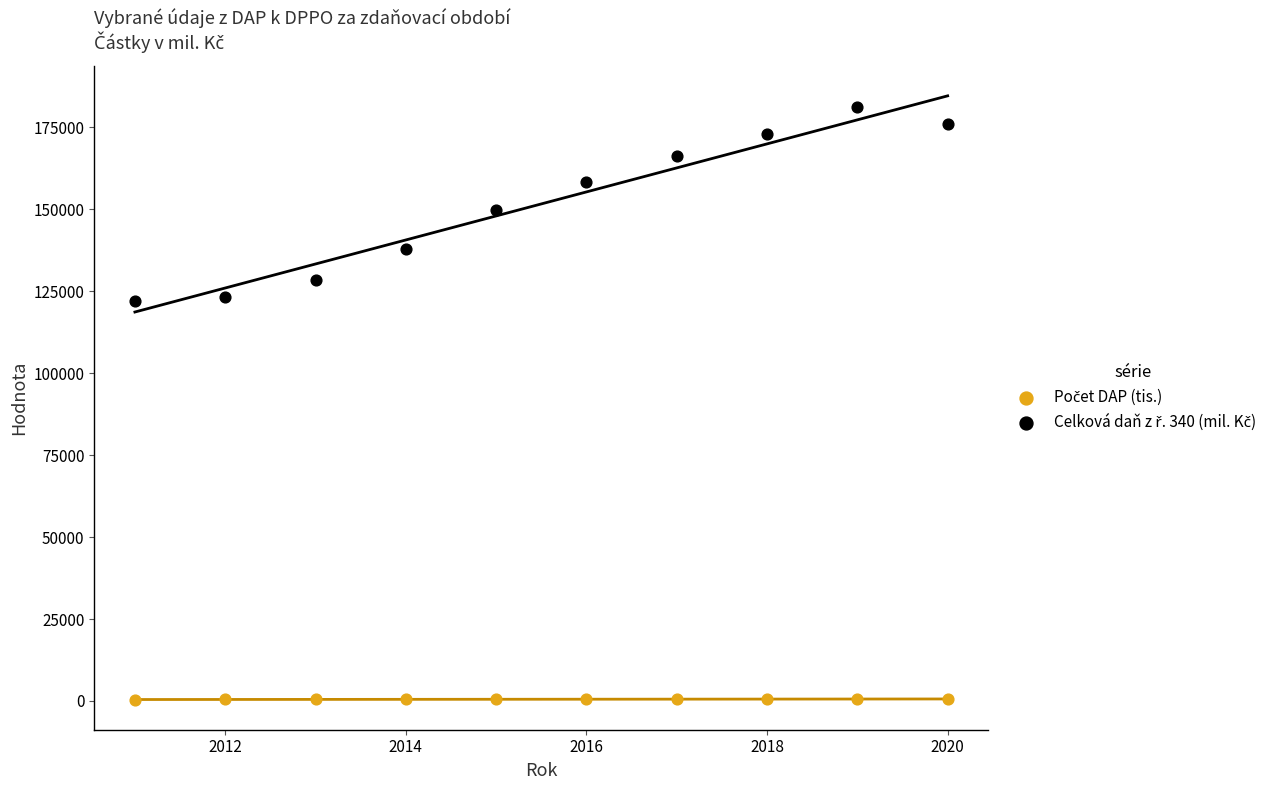

Across all data points, what is the range of X values (max minus min)?

9.0